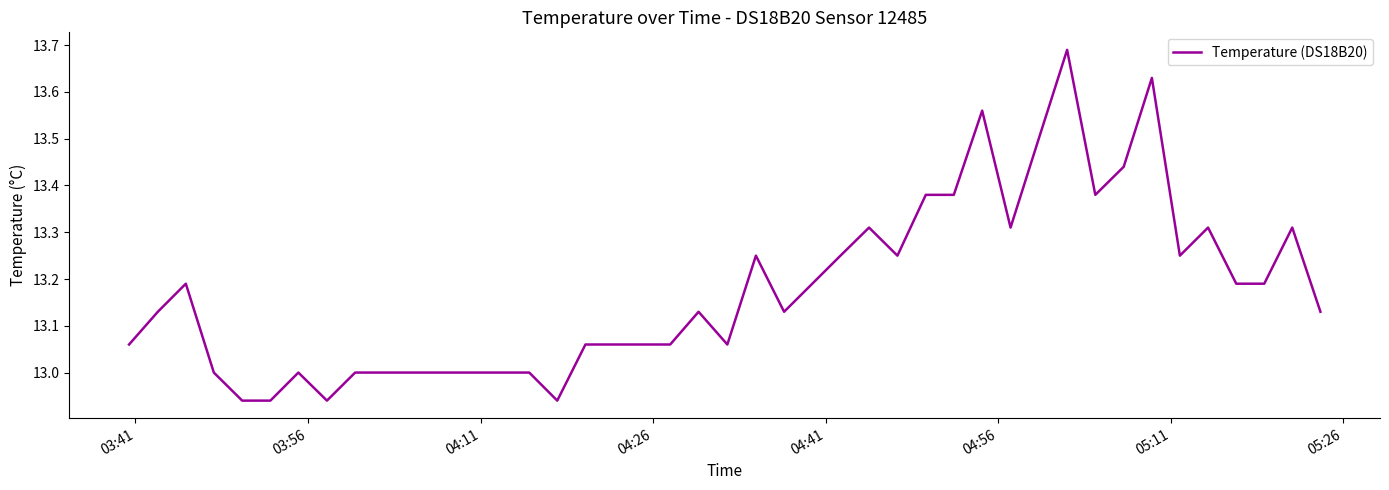

How many lines are shown in the chart?

1